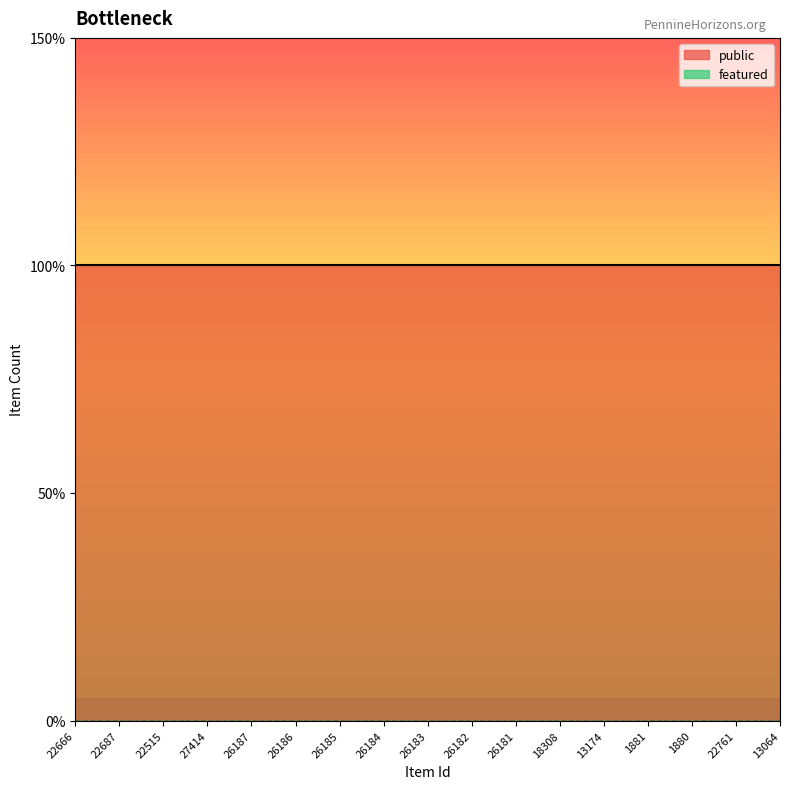

Is it true that featured equals 0 at 22666?

True